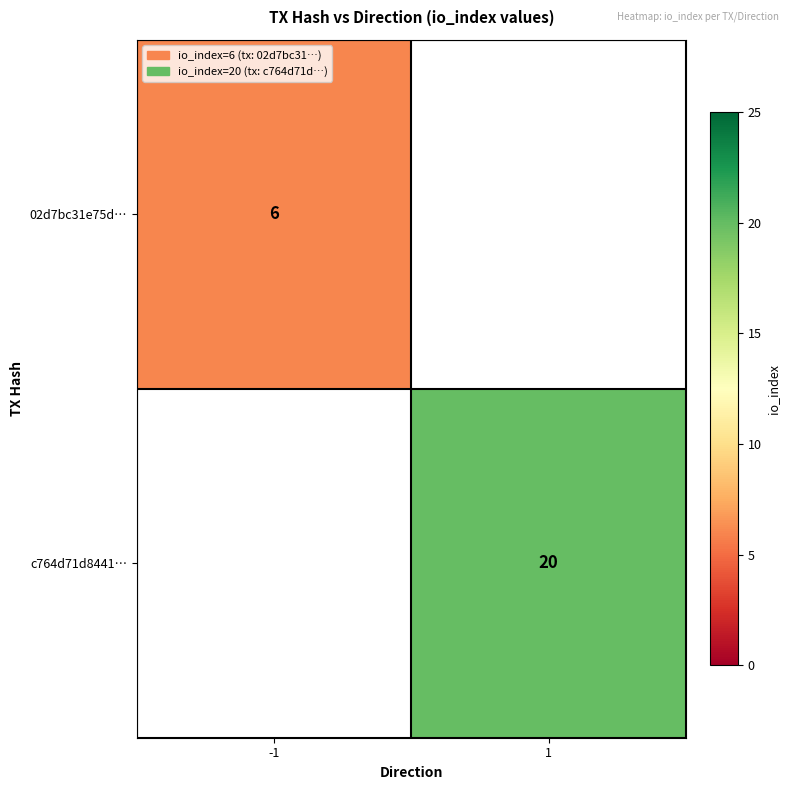

The c764d71d8441… series shows 32 at 1. True or false?

False